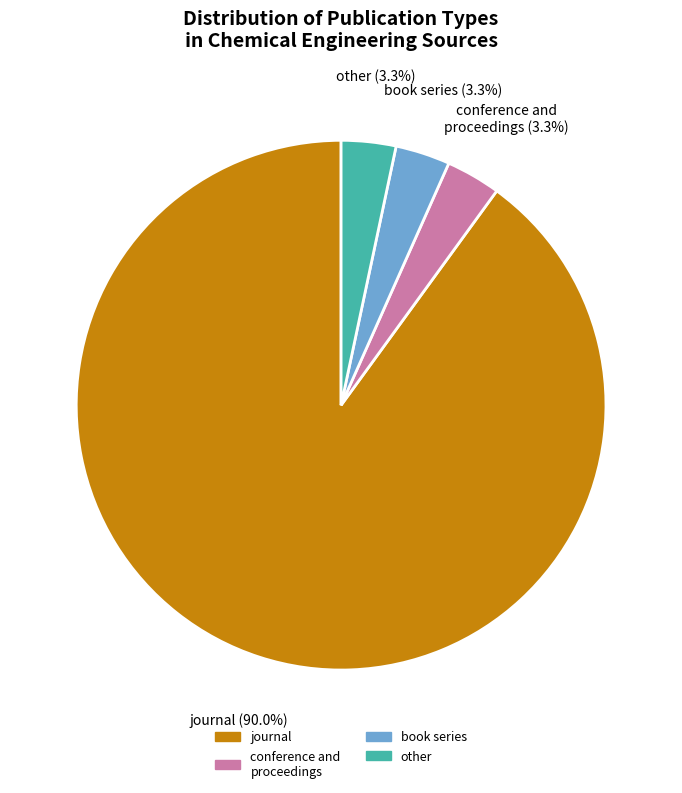

Which has a higher value, journal or book series?

journal